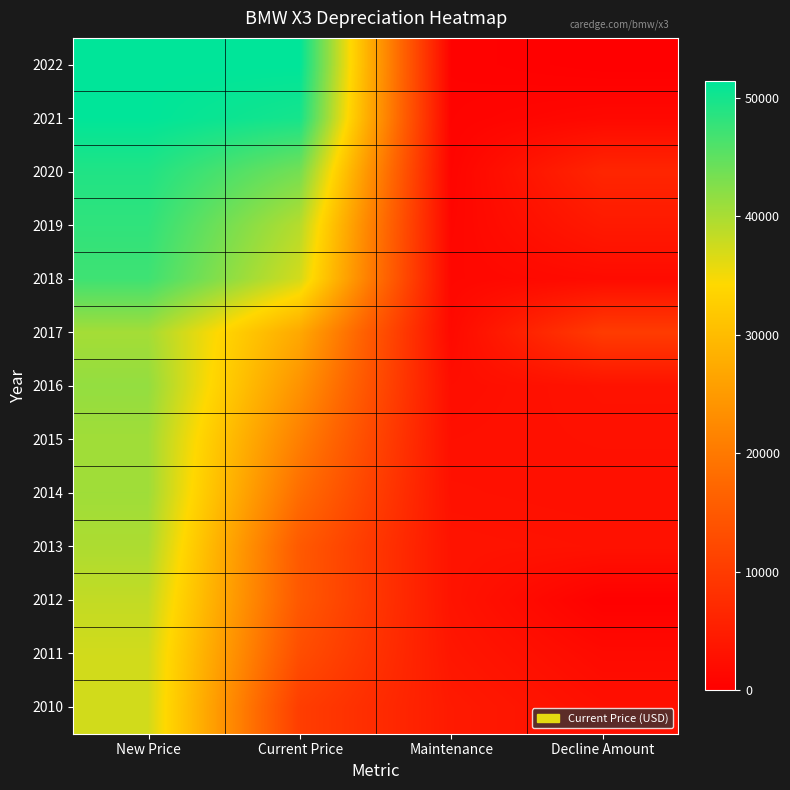

What is the maximum value shown in the chart?

51396